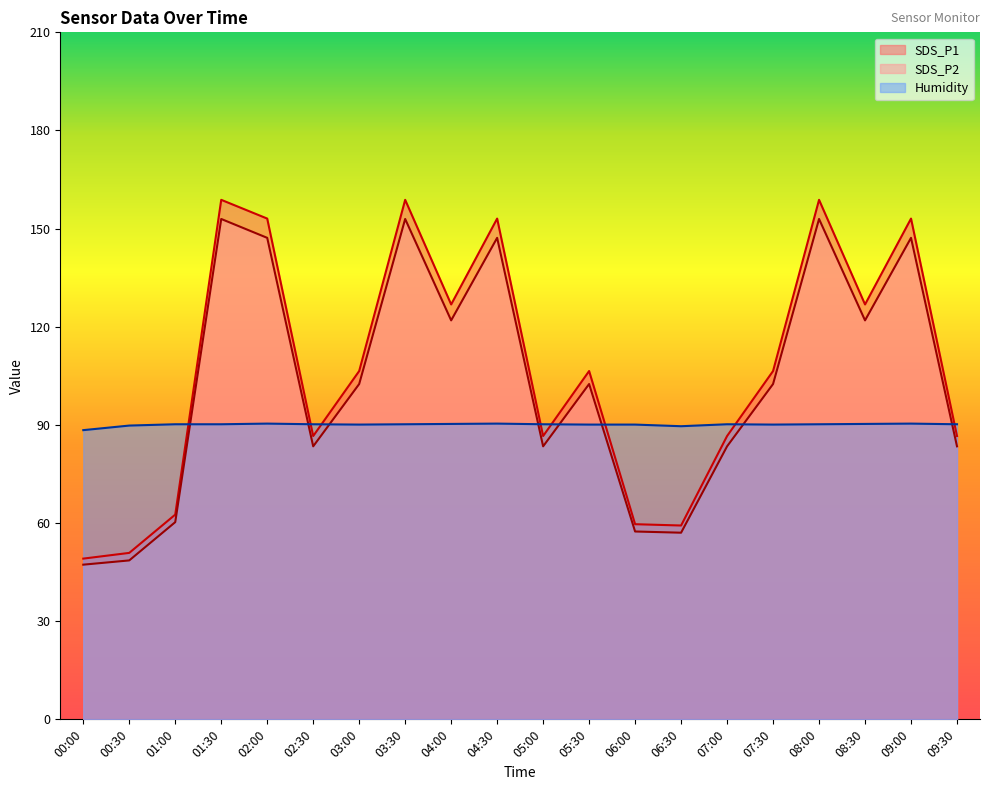

How many series are shown in this chart?

3